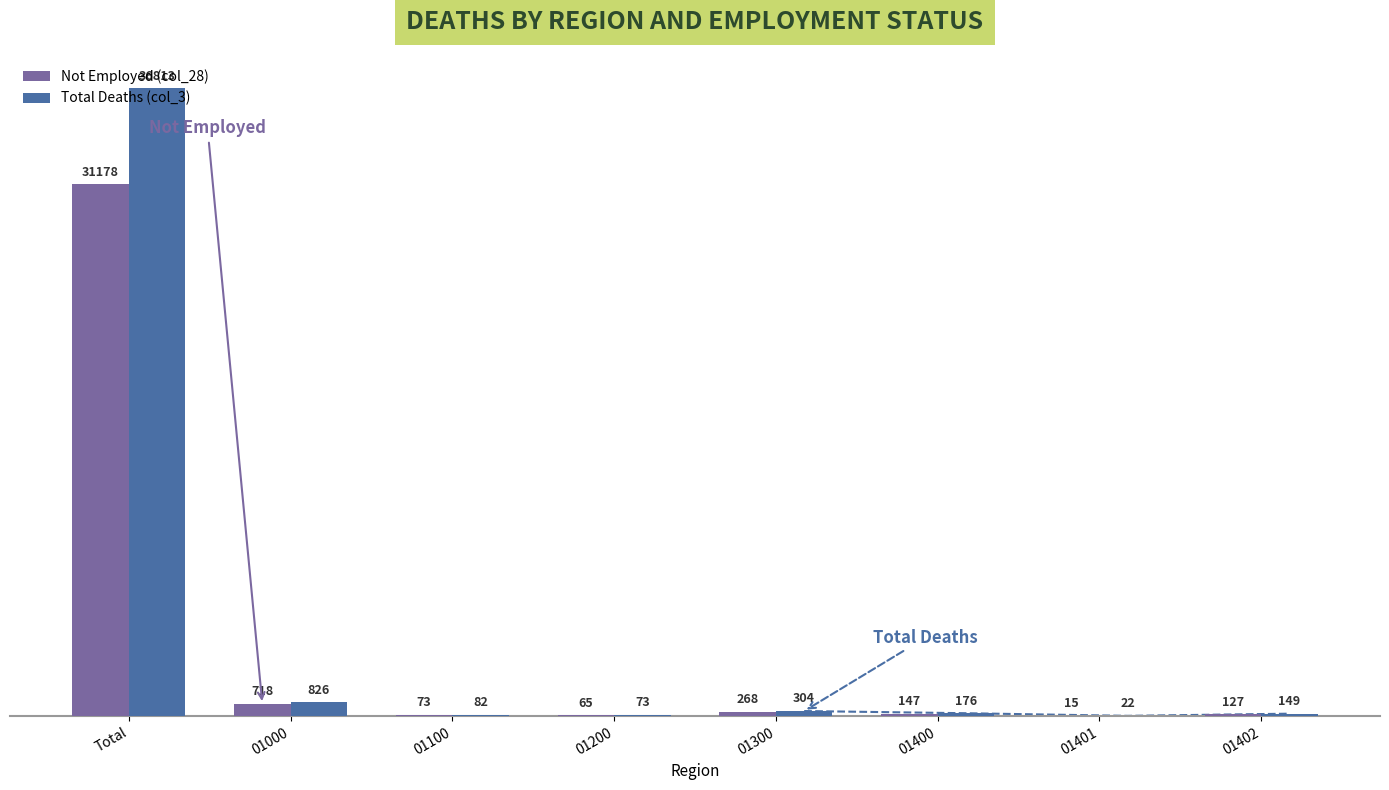

What is the difference between the second highest and second lowest values in the Not Employed (col_28) series?

653